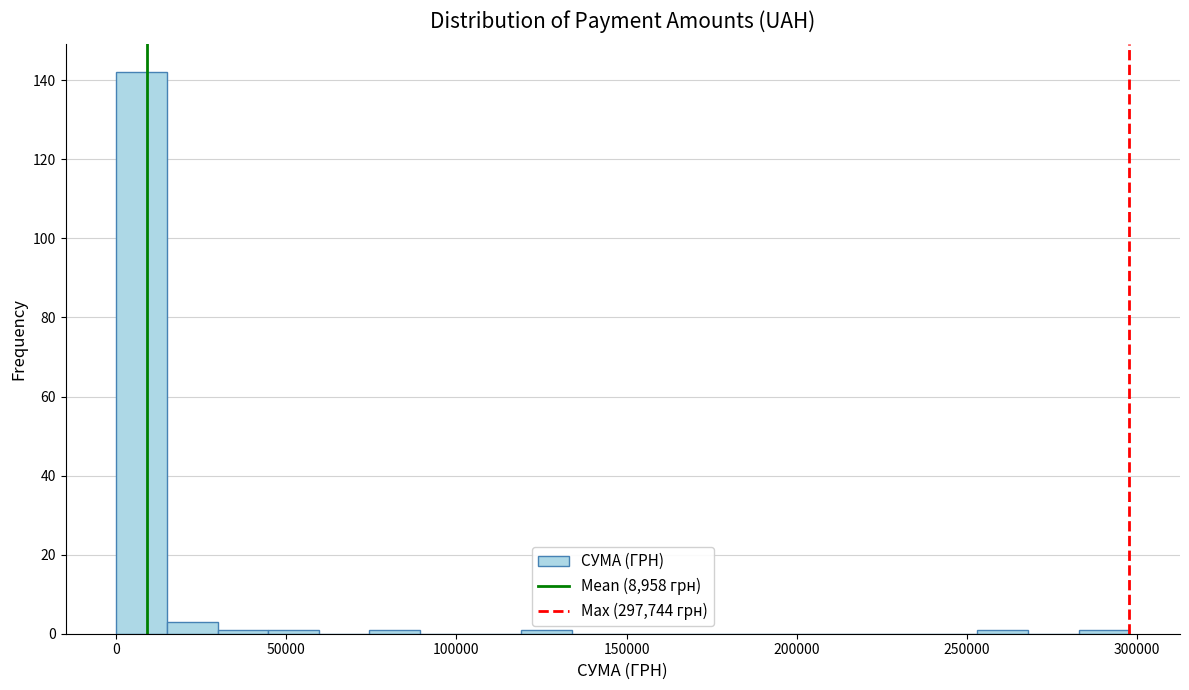

Around what value on the x-axis is the tallest bar? Give the approximate position of its centre, as read against the axis.

5000